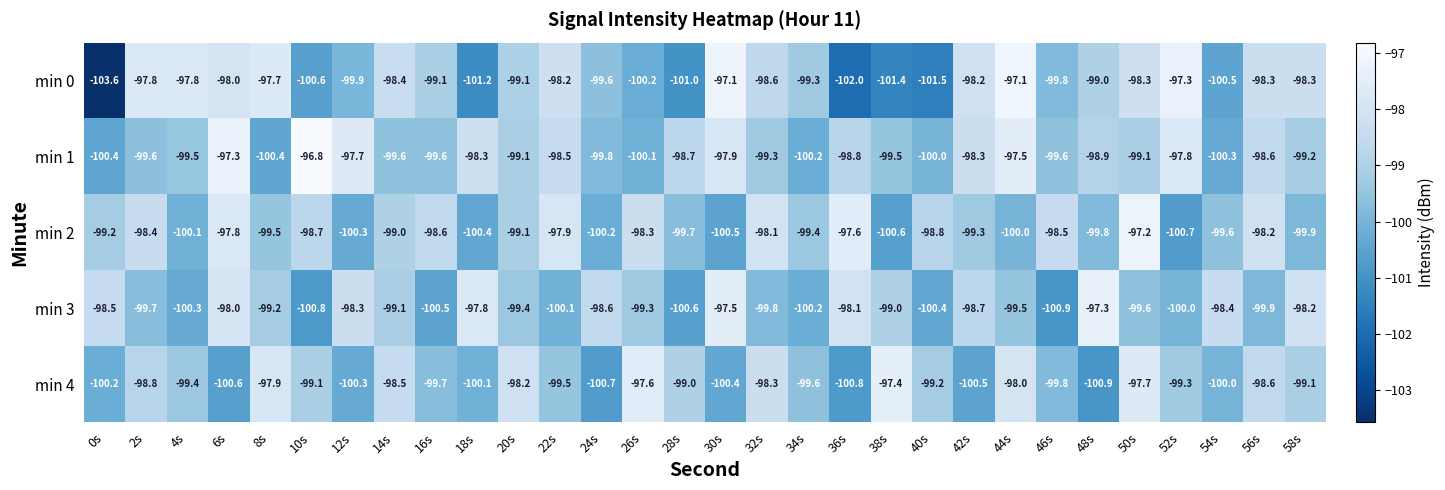

The min 0 series shows -161.7 at 52s. True or false?

False